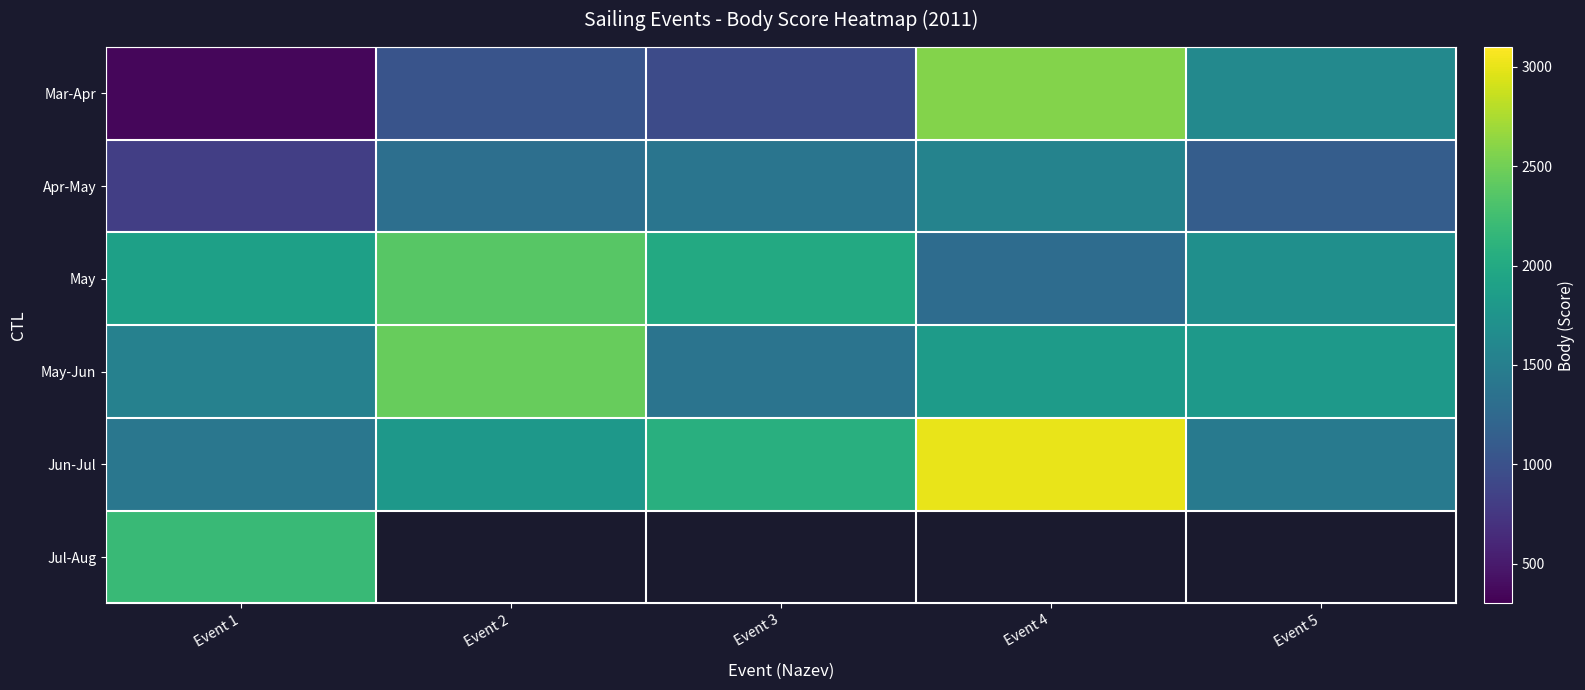

What is the lowest value of the Apr-May series?

823.0